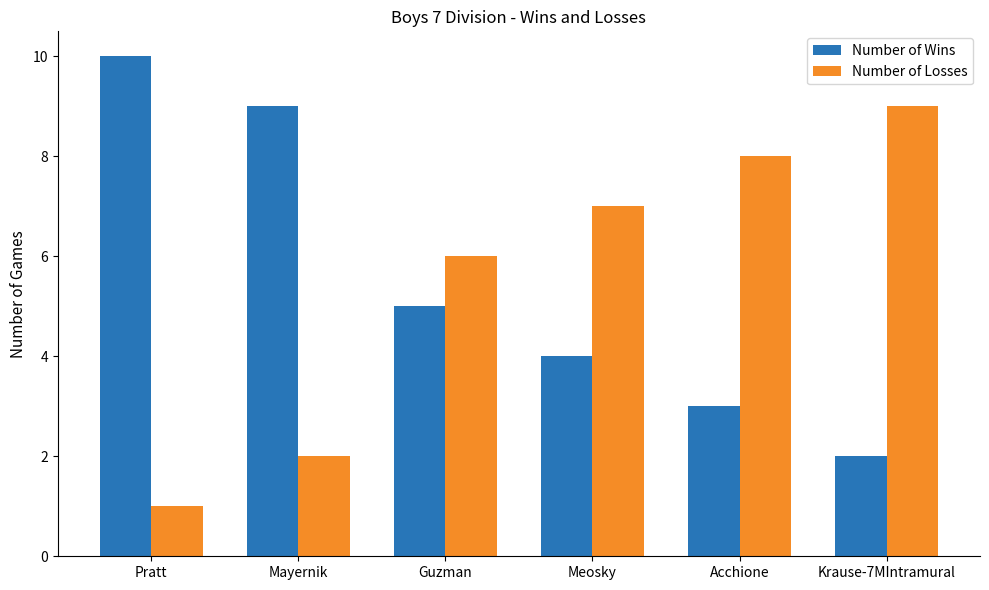

At how many categories does at least one series exceed 1?

6